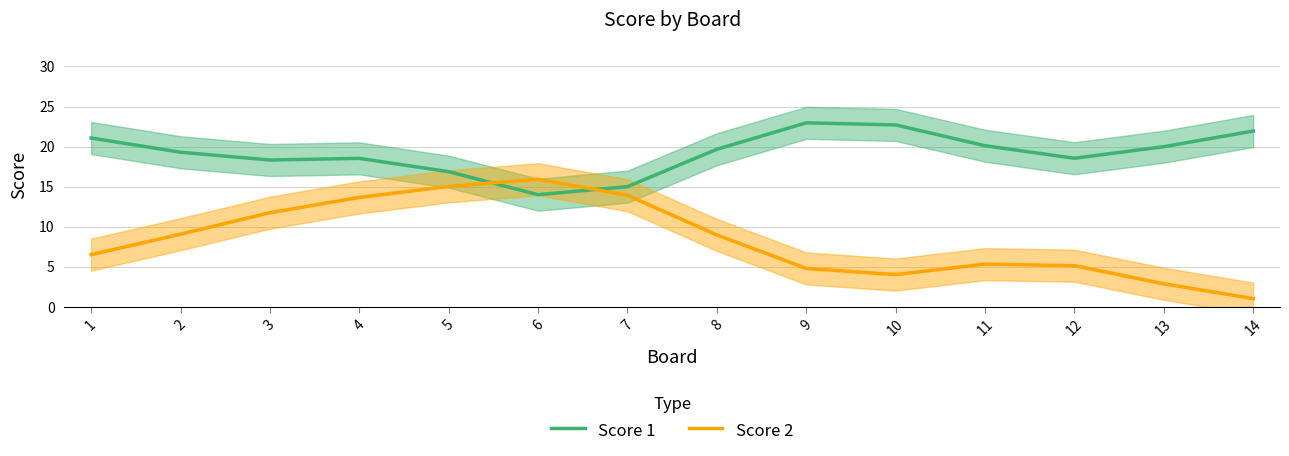

True or false: Score 2 and Score 1 cross at least once.

True